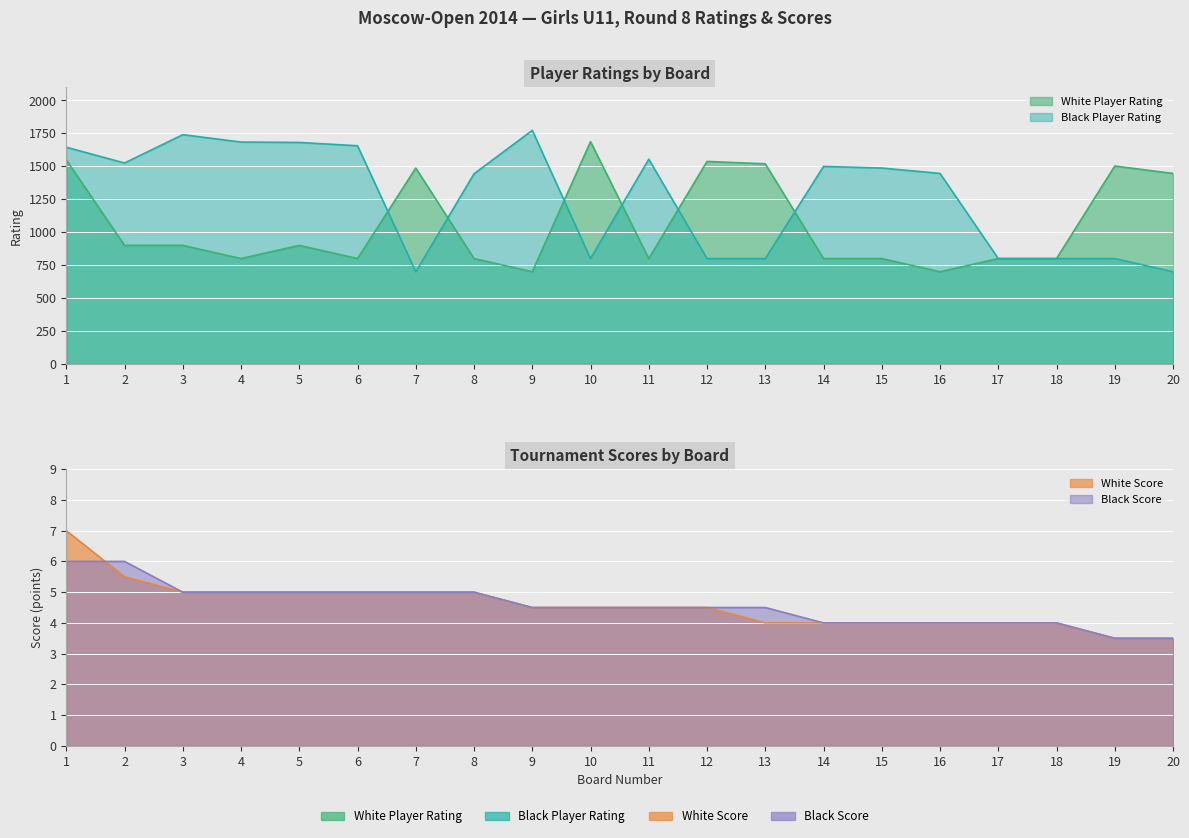

Between 4 and 19, which series saw the biggest shift?

Black Player Rating